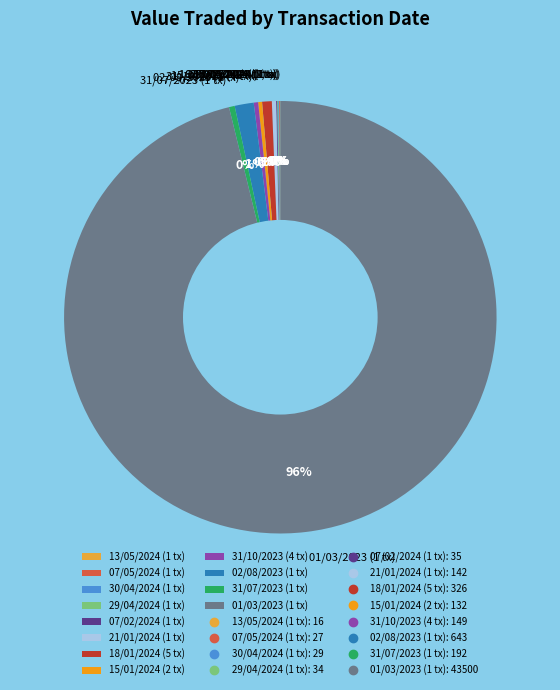

To the nearest percent, what is the average slice percentage?

8%